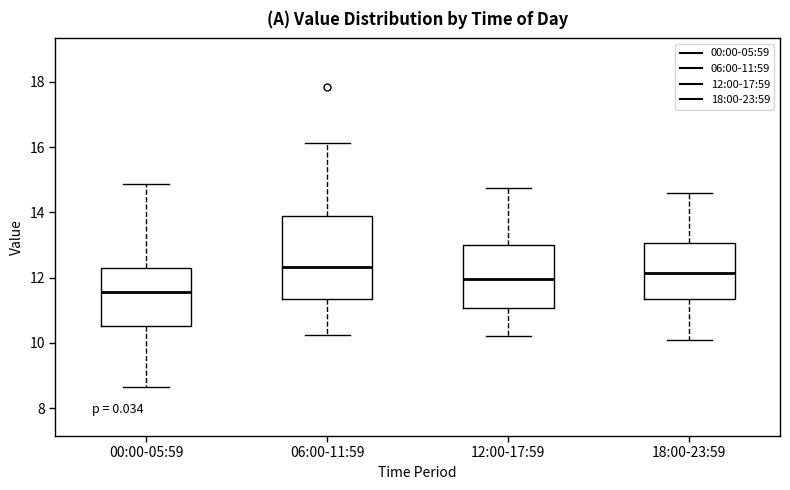

Which box has the lowest median line?

00:00-05:59